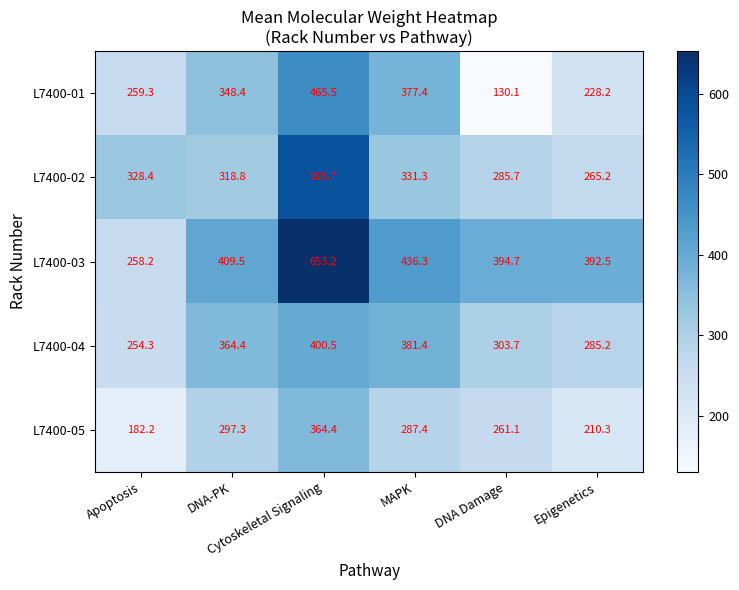

What is the average value of the L7400-04 series?

331.6